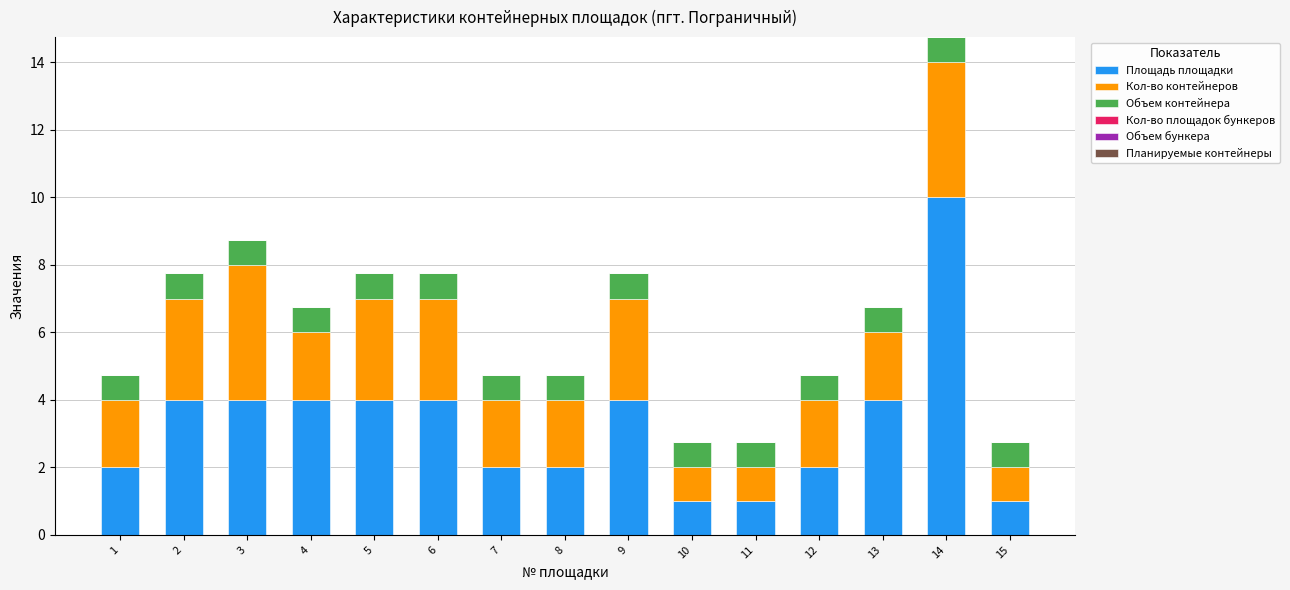

What is the total value across all series at 5?

7.8